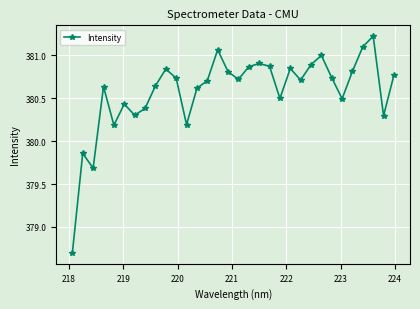

True or false: the data has more than 1 interior local peaks.

True